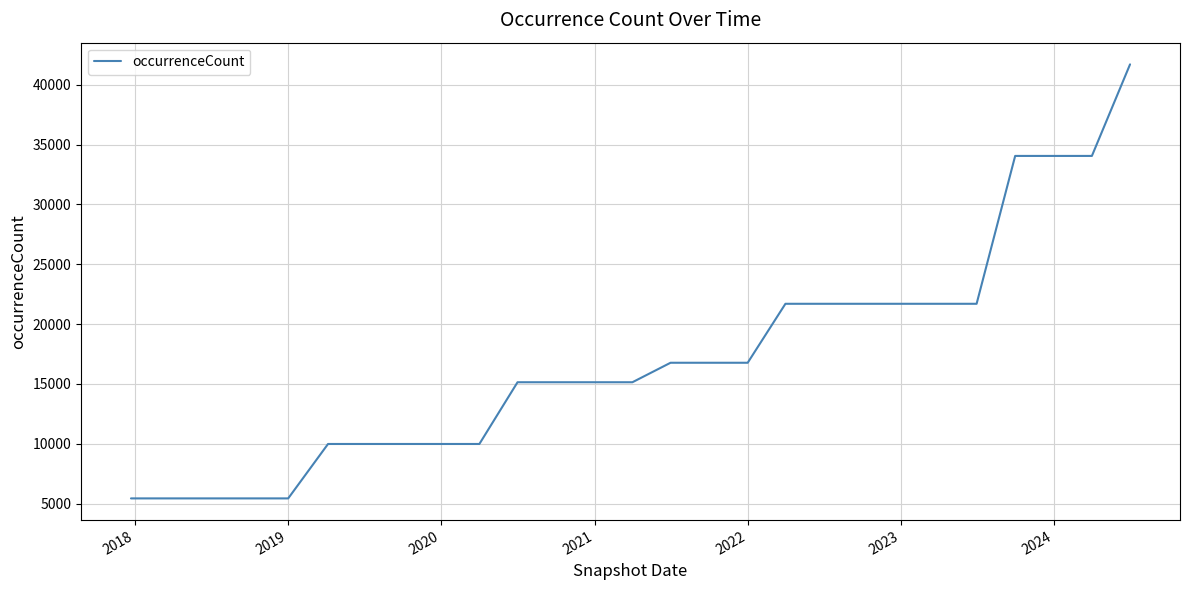

Count the number of data series in this chart.

1